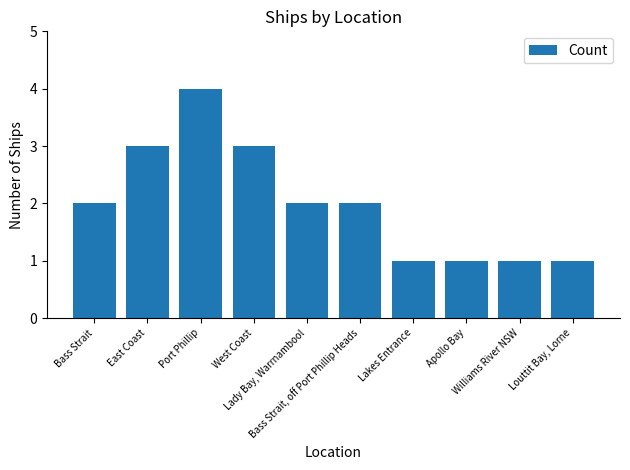

Count the number of categories in the chart.

10